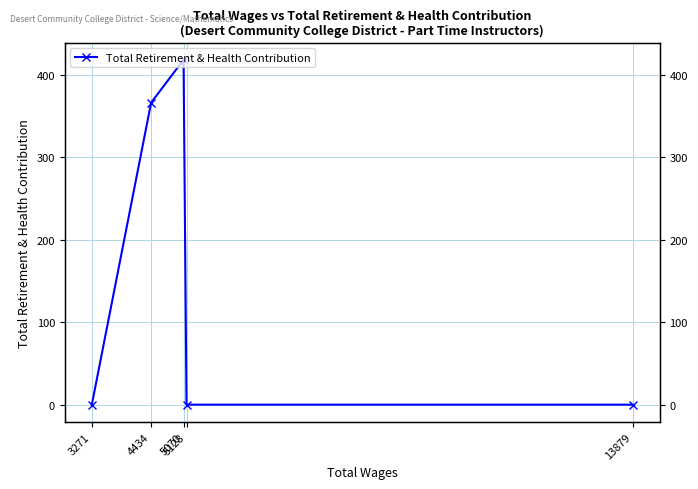

Count the values in the range 0 to 366.

4